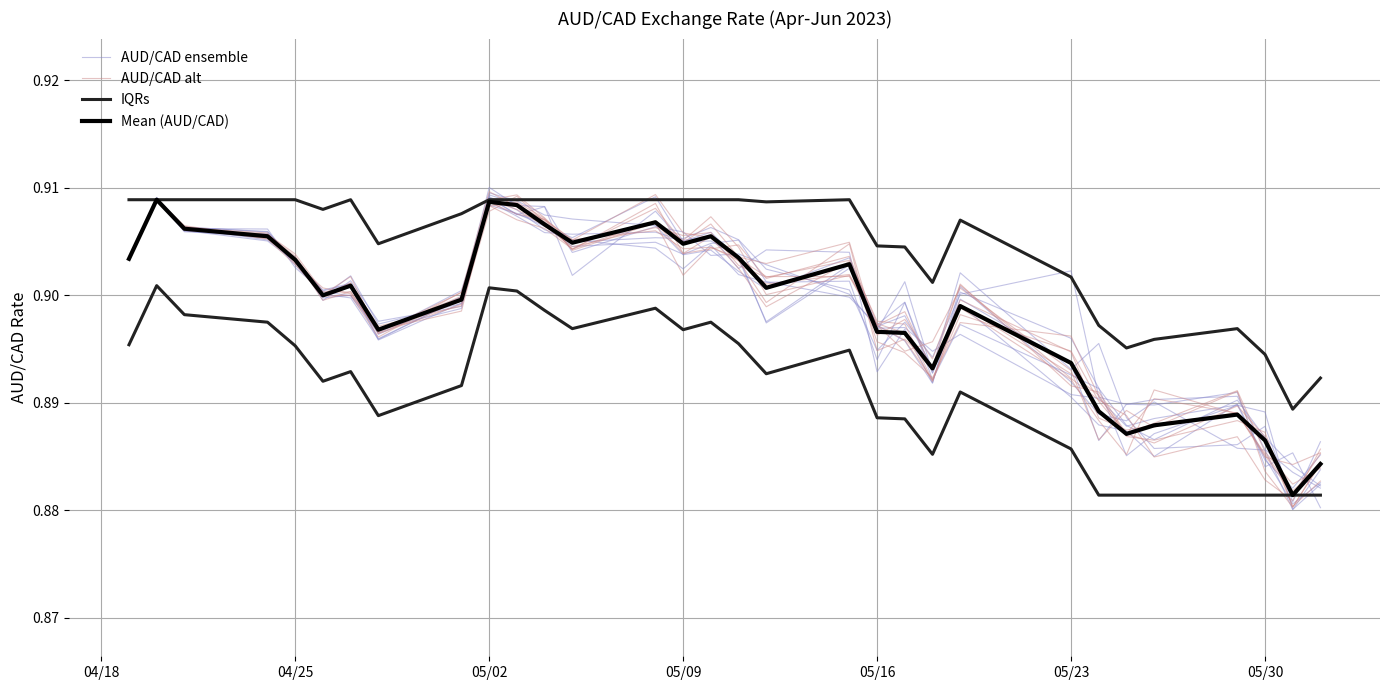

Count the Mean (AUD/CAD) values in the range 0 to 1.

31